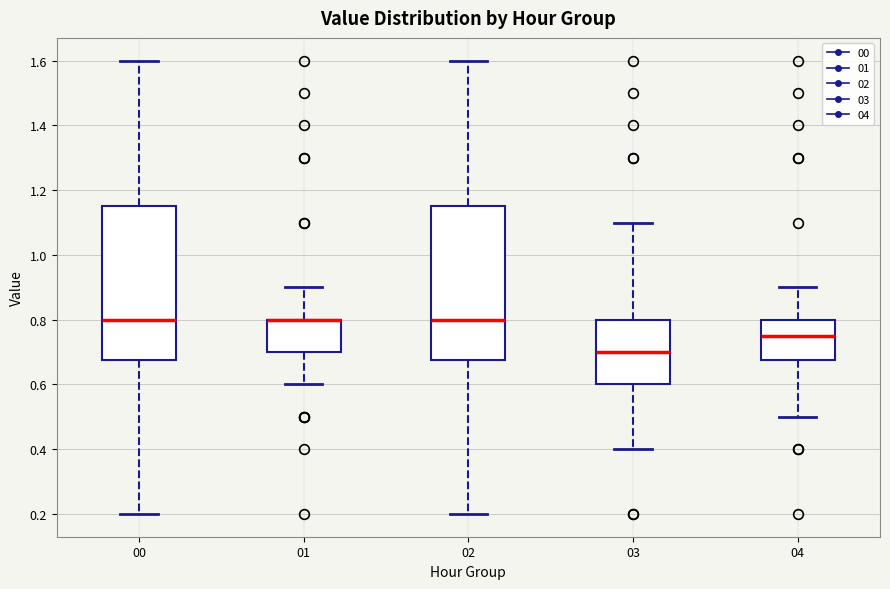

Reading left to right, transcribe this box plot: for each box, give where its median line is, the range the box spans, and where its two whiskers end, as read against the y-axis. The values are not printed on the chart, so give them approximately, as read against the axis.

00: median 0.80, box 0.68 to 1.16, whiskers 0.20 to 1.60
01: median 0.80 (drawn on the box's upper edge), box 0.70 to 0.80, whiskers 0.60 to 0.90
02: median 0.80, box 0.68 to 1.16, whiskers 0.20 to 1.60
03: median 0.70, box 0.60 to 0.80, whiskers 0.40 to 1.10
04: median 0.76, box 0.68 to 0.80, whiskers 0.50 to 0.90